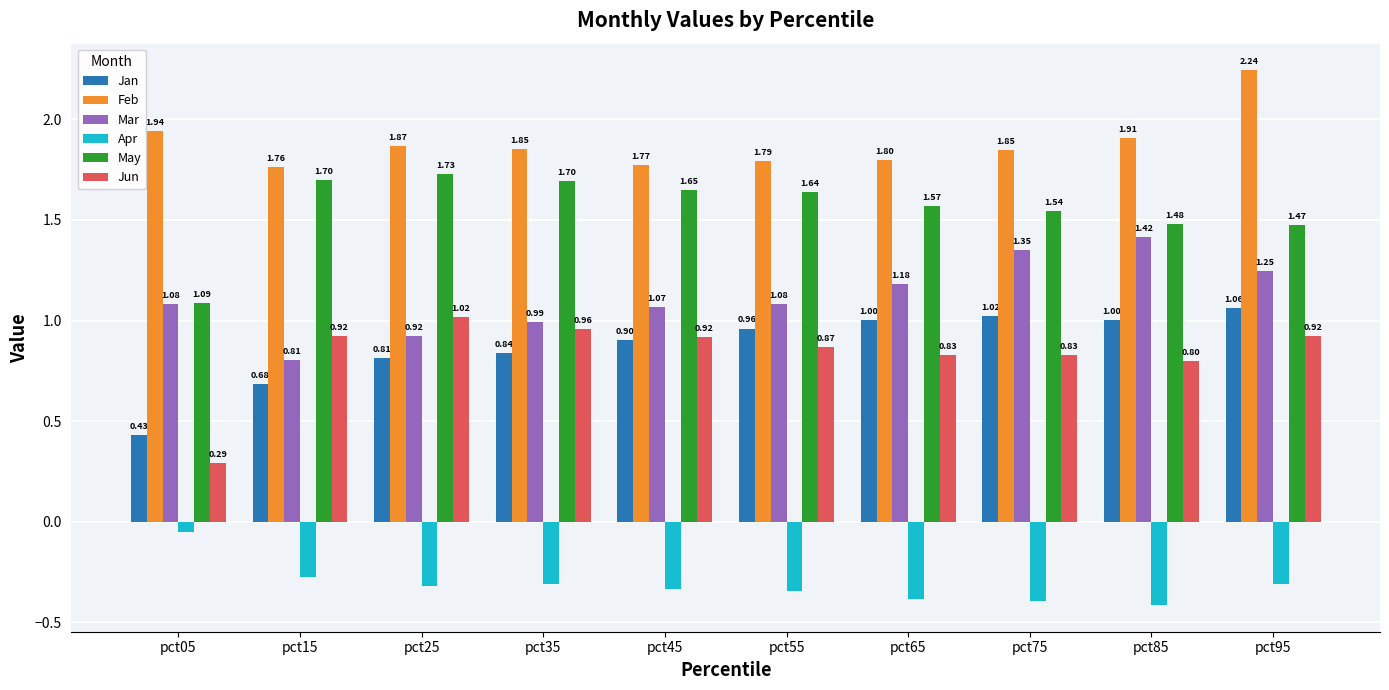

What are all the series names shown in the legend?

Jan, Feb, Mar, Apr, May, Jun